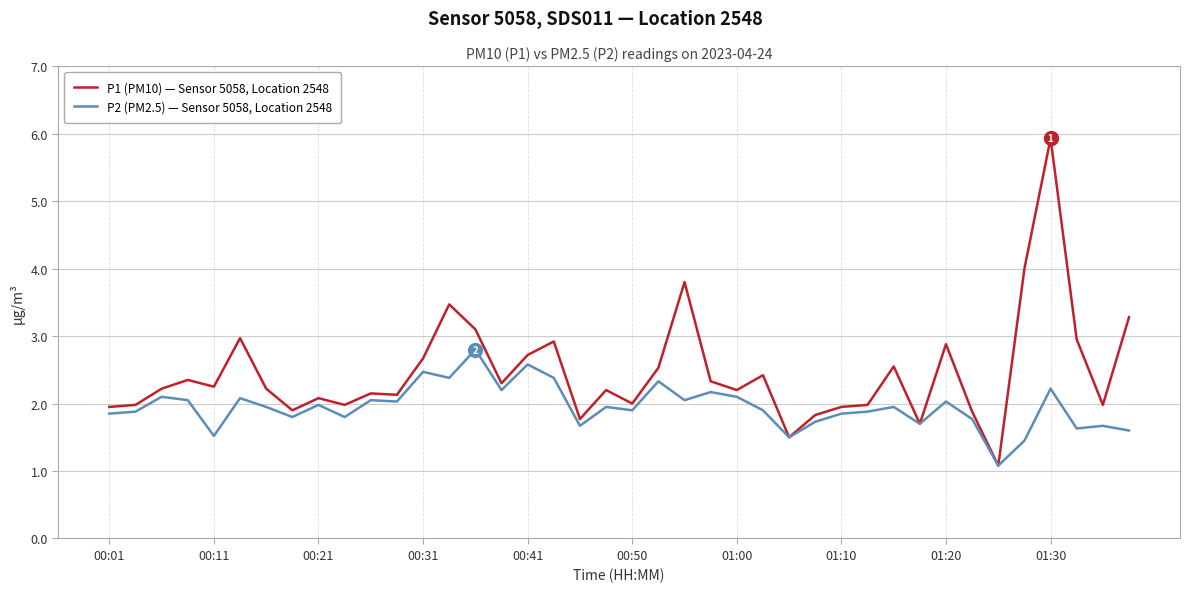

What are all the series names shown in the legend?

P1 (PM10) — Sensor 5058, Location 2548, P2 (PM2.5) — Sensor 5058, Location 2548